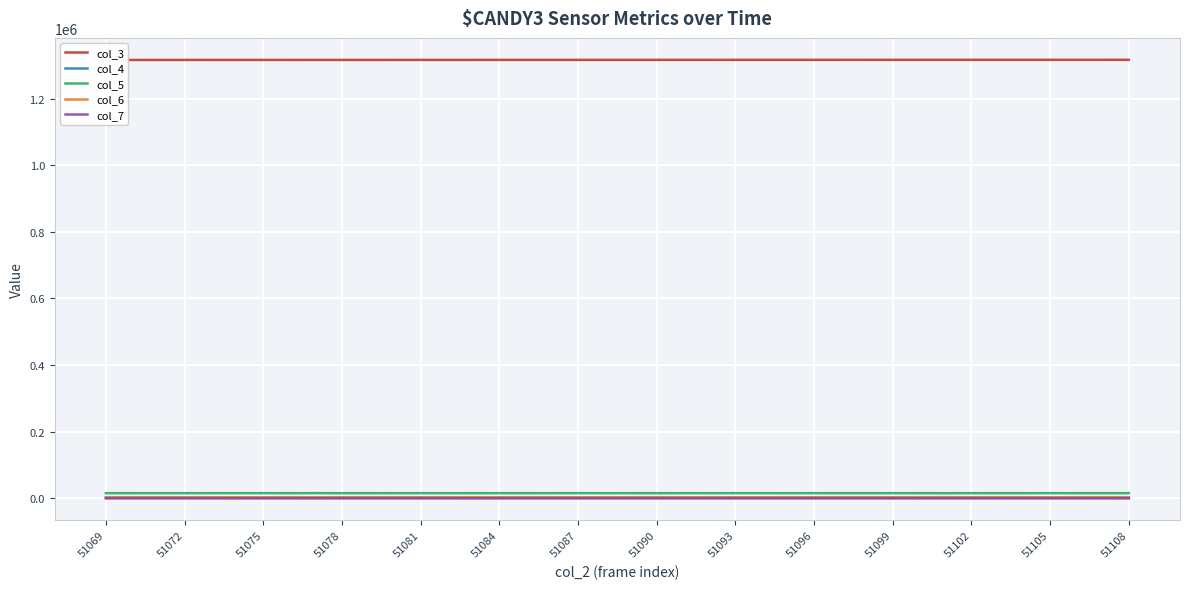

Which series has the largest range (max minus min)?

col_3